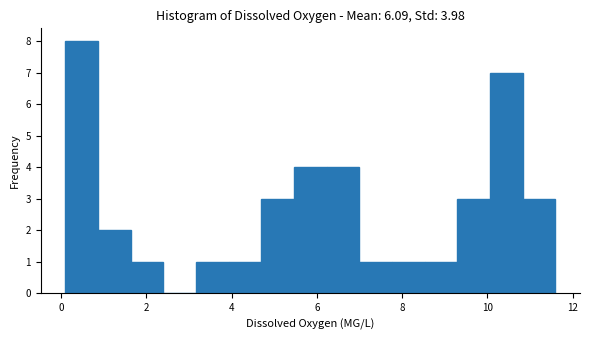

Read against the x-axis, roughly where is the centre of the tallest bar?

0.4